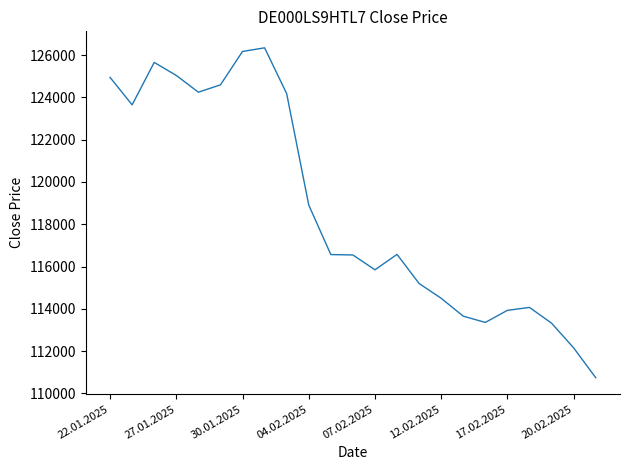

What is the difference between the maximum and minimum values?

15600